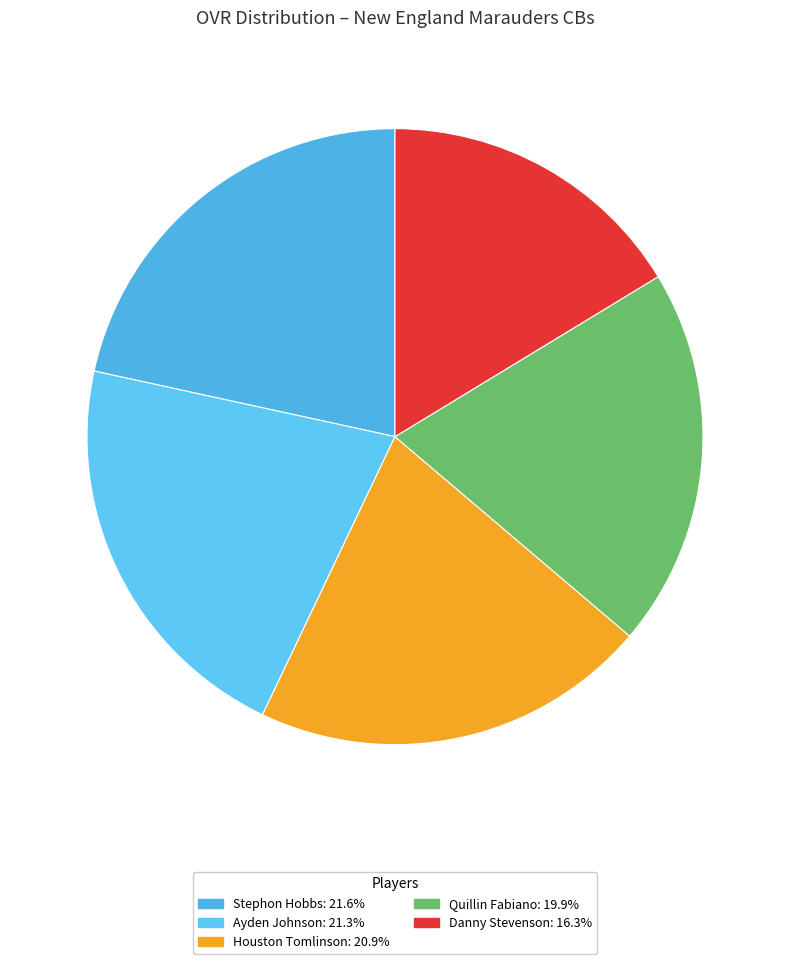

Is there any slice that represents more than half of the pie?

No